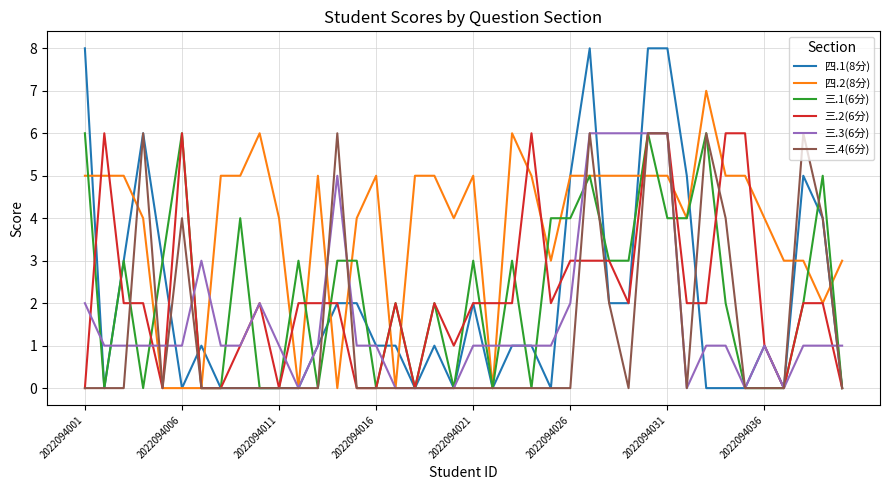

What is the greatest value displayed?

8